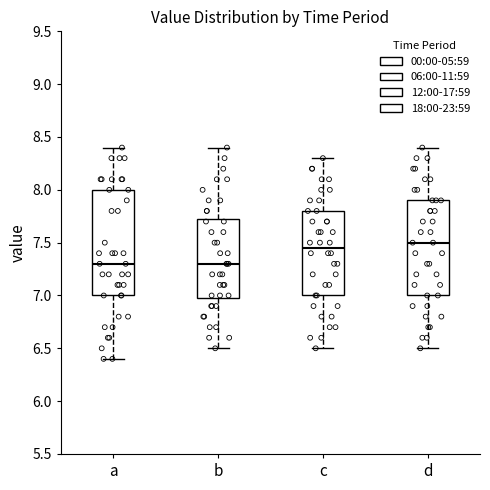

Where does the upper whisker of the box for a end on the y-axis? The values are not printed on the chart, so give them approximately, as read against the axis.

8.40